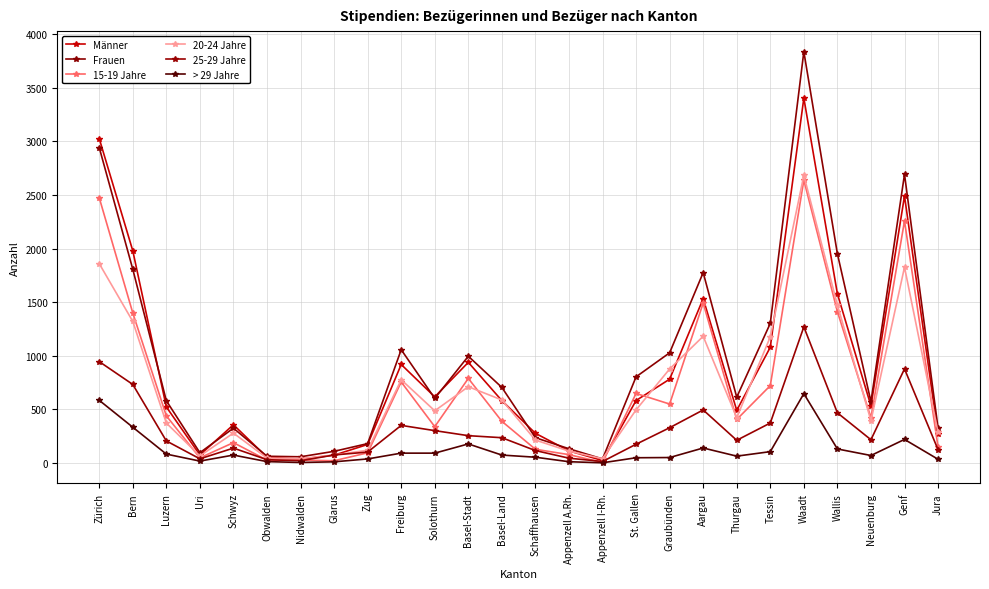

At which category is the sum across all series the highest?

Waadt